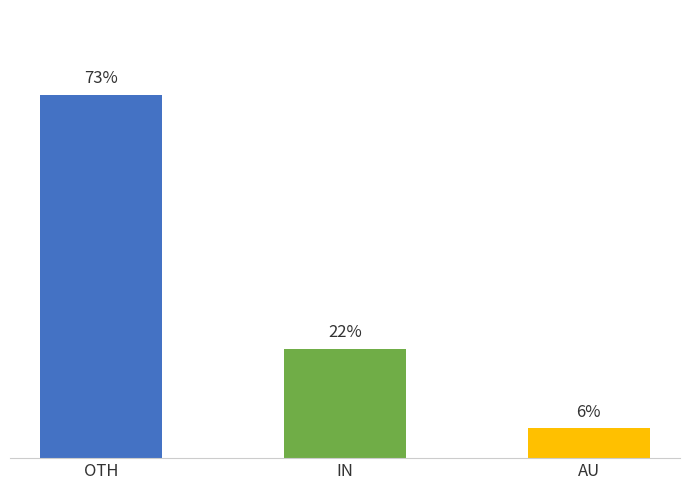

Between IN and OTH, which is larger?

OTH